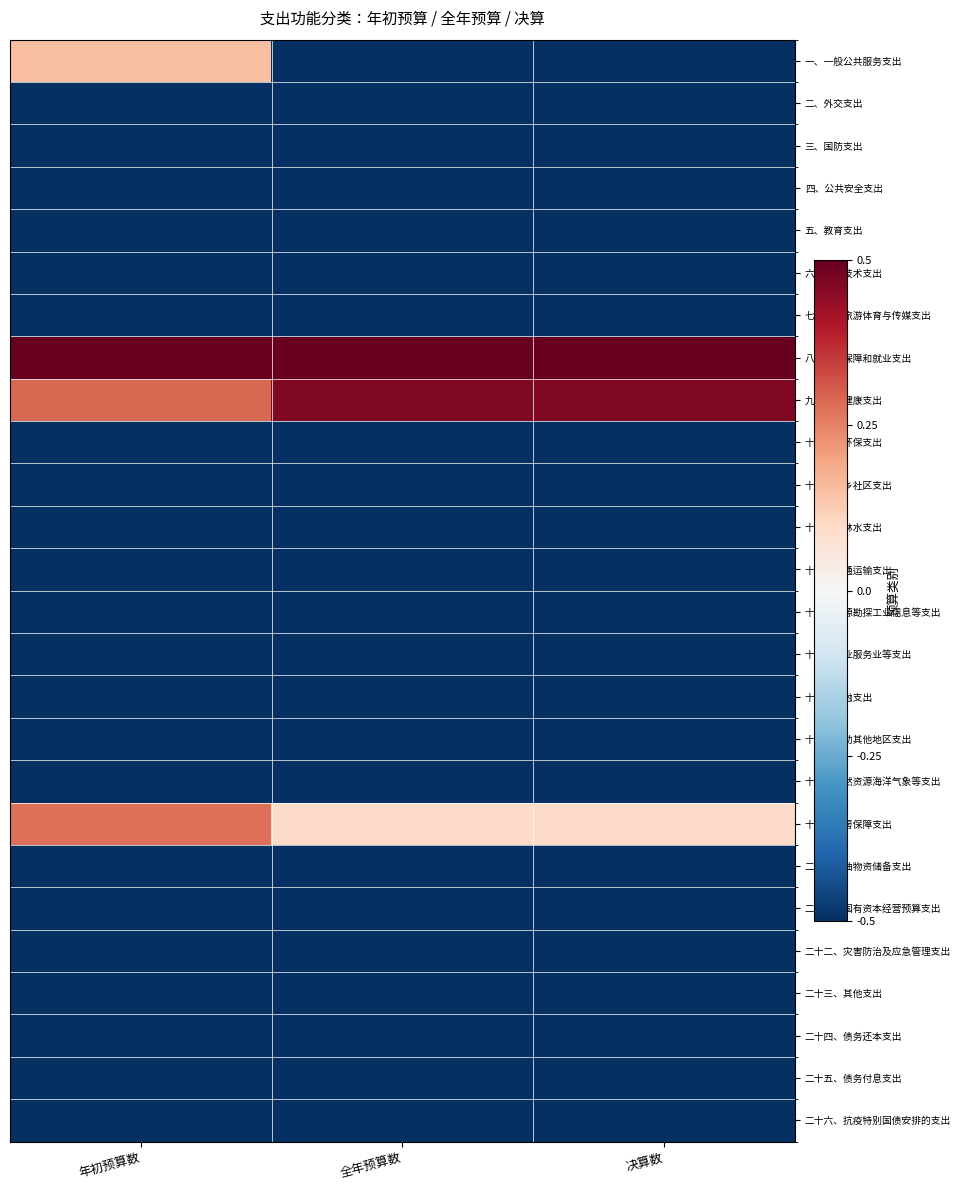

What is the smallest value displayed?

-0.5